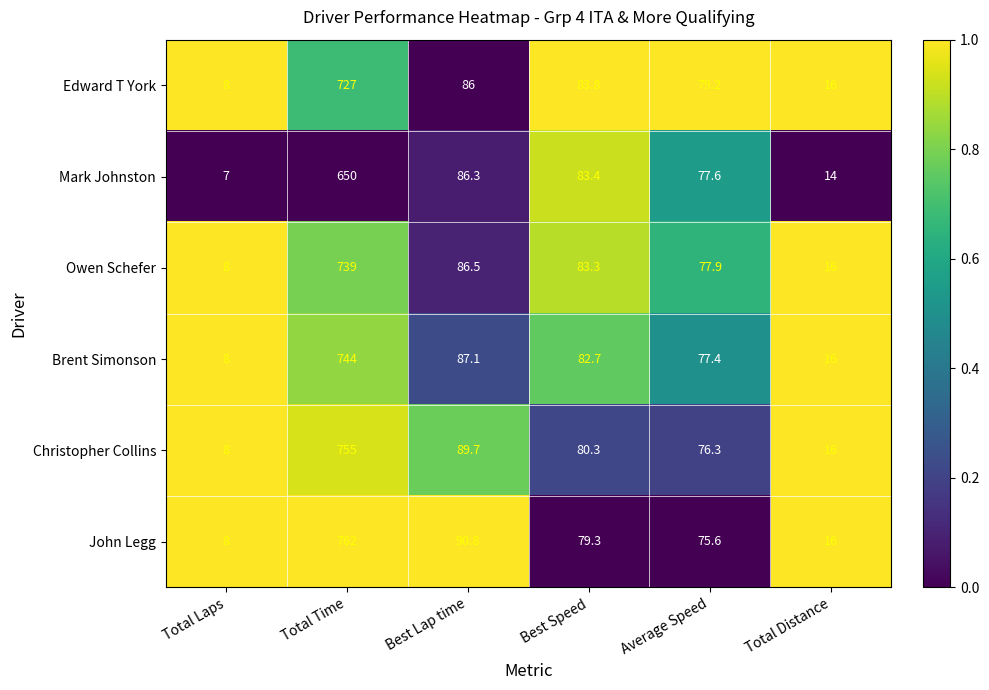

Is the value of Owen Schefer at Best Lap time greater than the value of Mark Johnston at Total Laps?

Yes